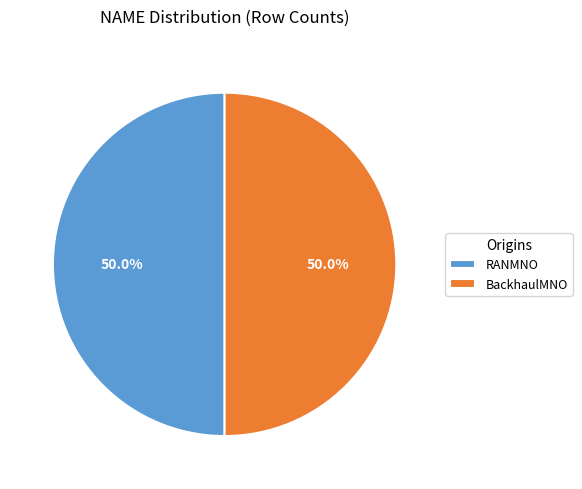

Is the sum of RANMNO and BackhaulMNO greater than half?

Yes